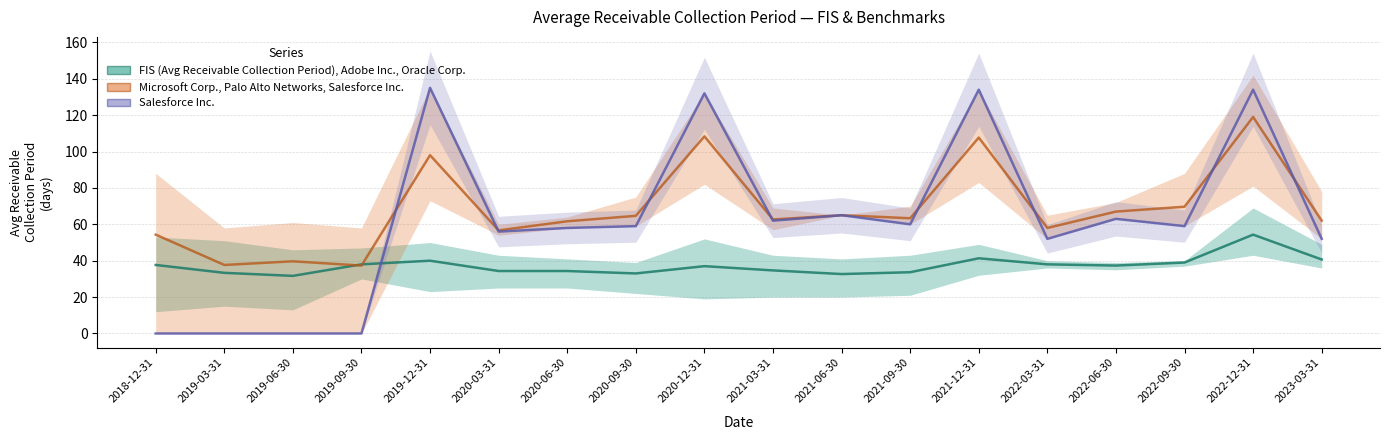

Is the value of FIS (Avg Receivable Collection Period), Adobe Inc., Oracle Corp. at 2019-06-30 greater than the value of Microsoft Corp., Palo Alto Networks, Salesforce Inc. at 2023-03-31?

No